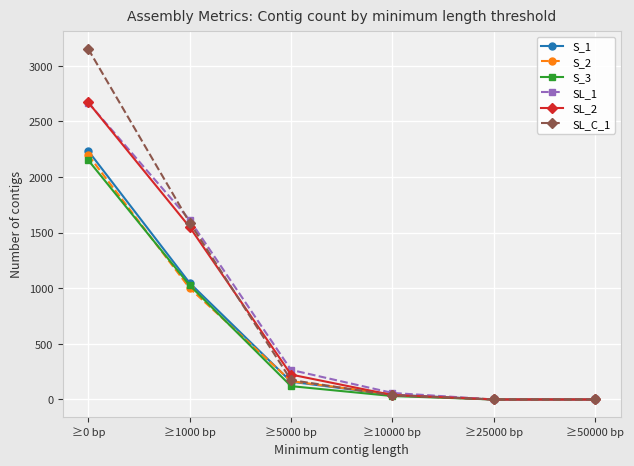

True or false: S_3 has more than 1 interior local peaks.

False